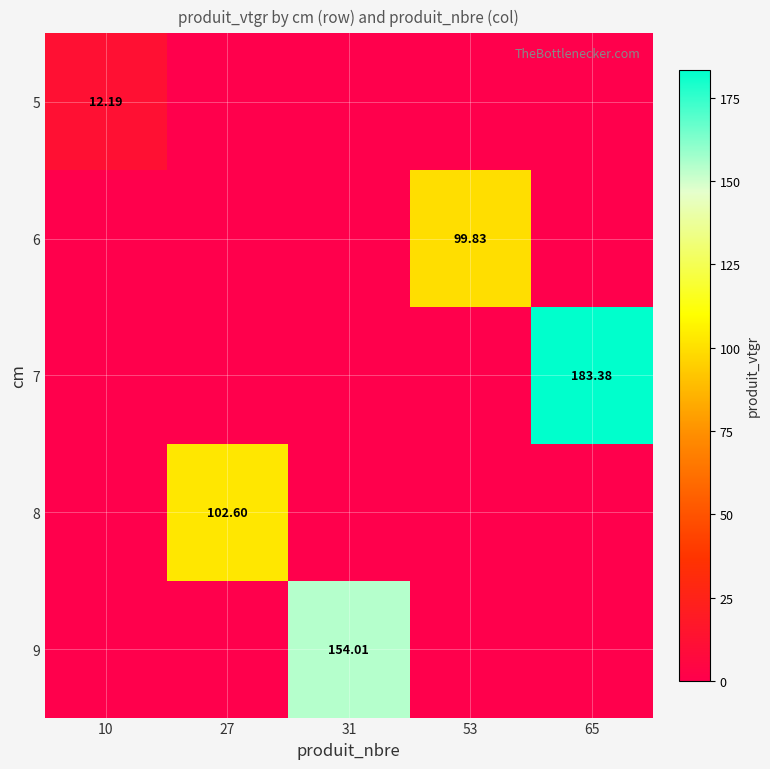

List the series in order of their peak value, lowest first.

5, 6, 8, 9, 7